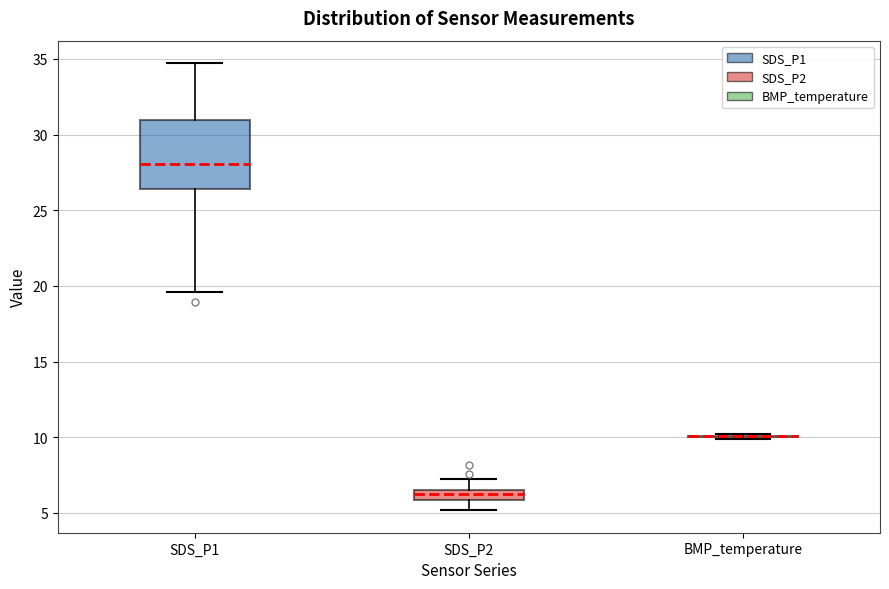

Comparing the boxes themselves (not the whiskers), which one is the tallest?

SDS_P1